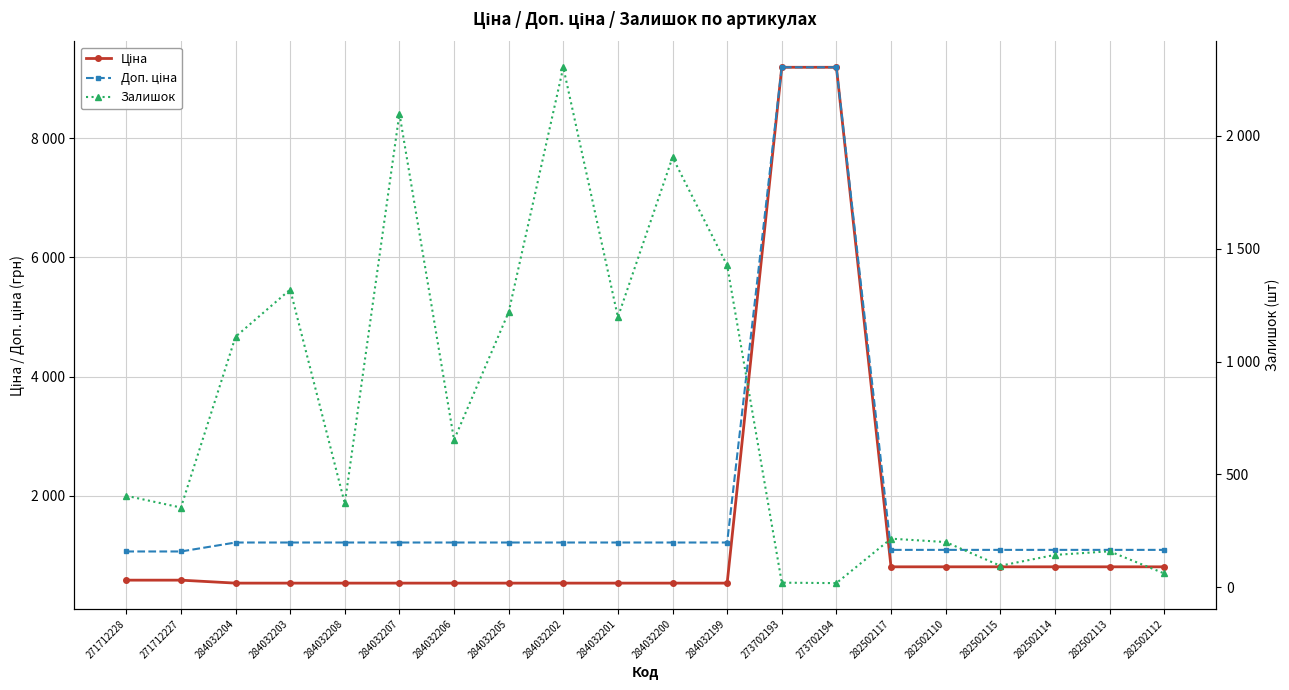

What is the label of the 9th point from the left?

284032202